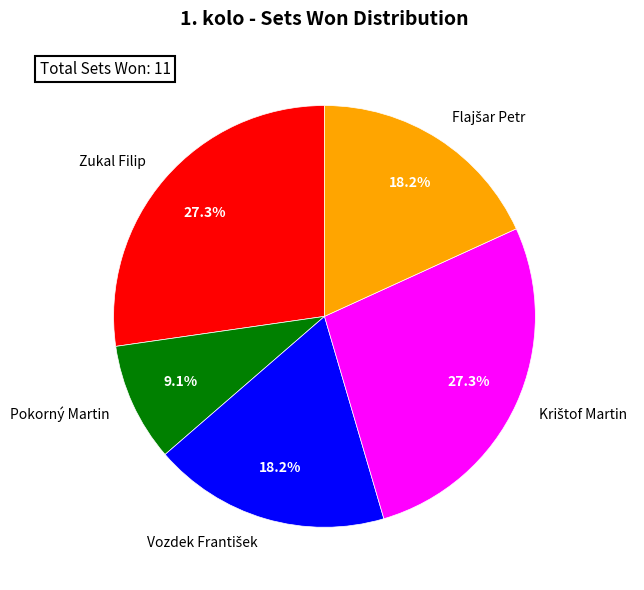

Is there any slice that represents more than half of the pie?

No